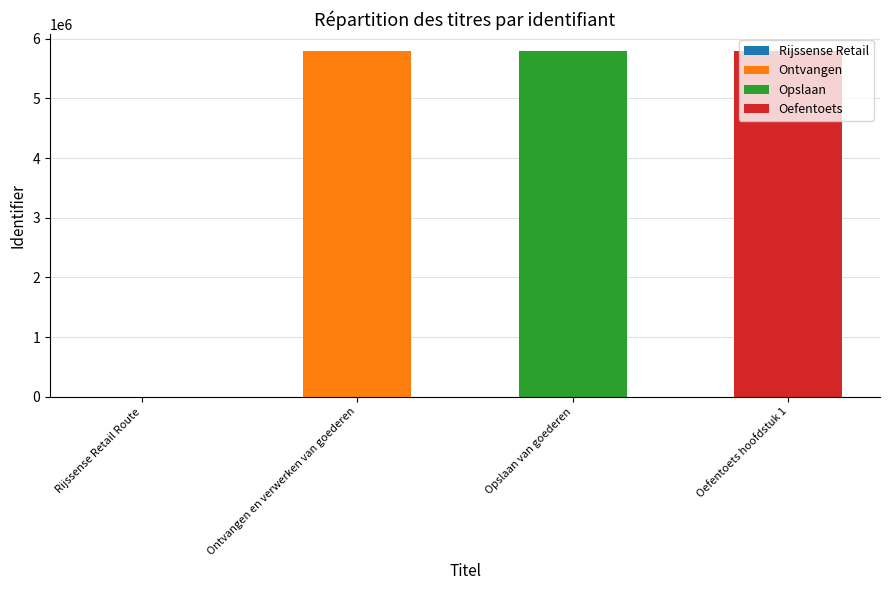

True or false: the data shows 0 at Rijssense Retail Route.

True